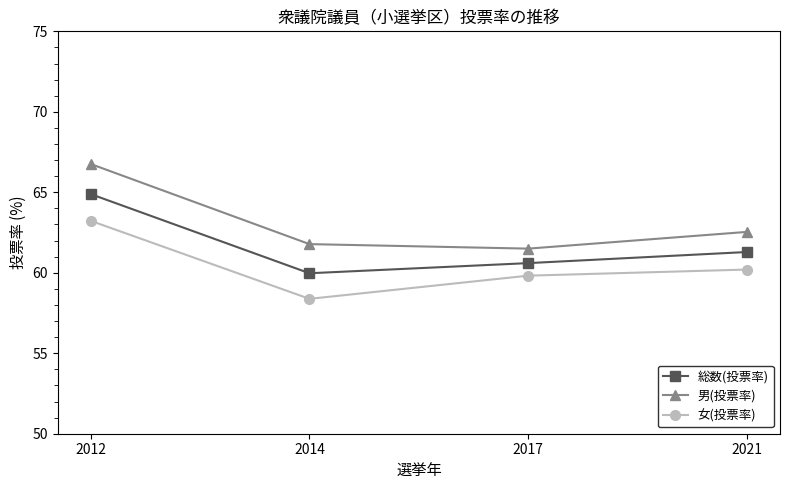

Where is the first local minimum for 男(投票率)?

2017